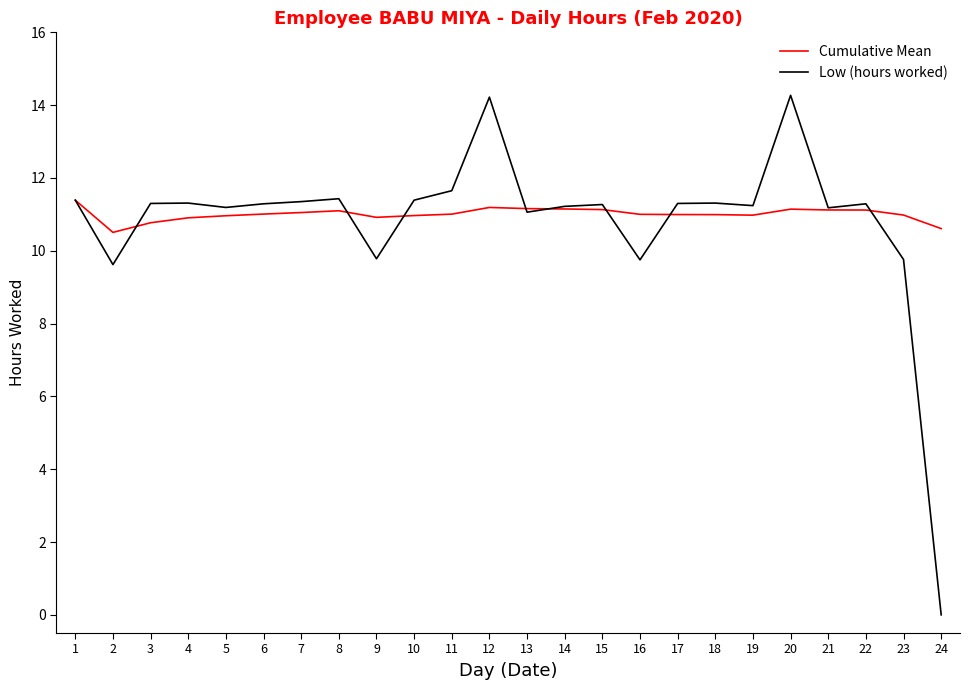

What is the sum of all Low (hours worked) values?

259.6